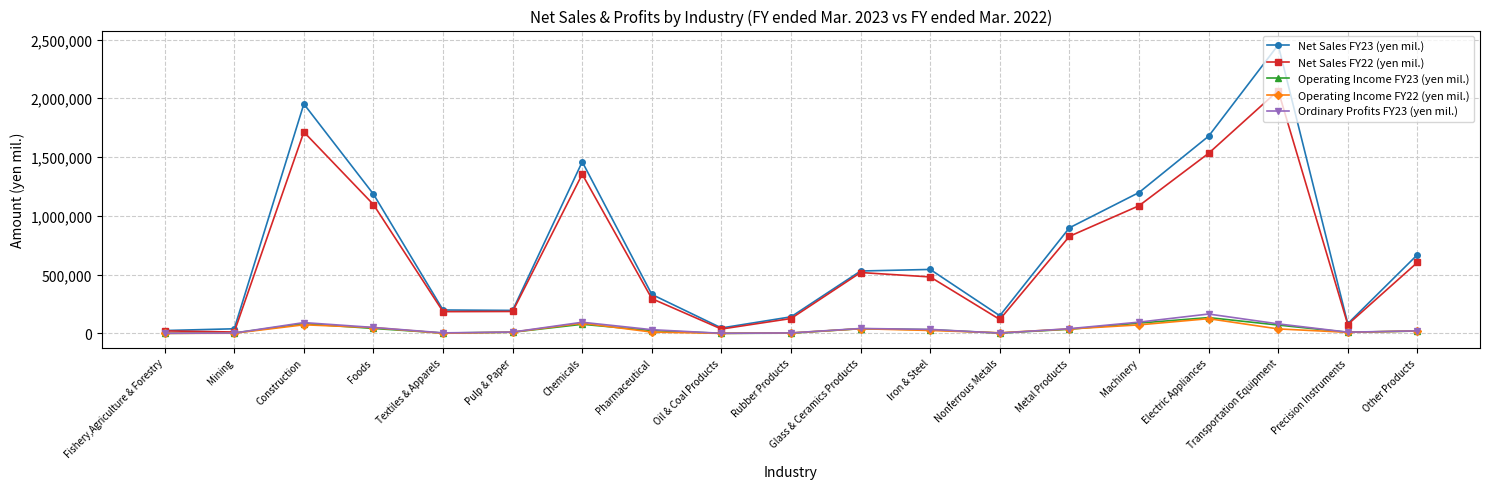

Is it true that Net Sales FY23 (yen mil.) equals 736005 at Foods?

False